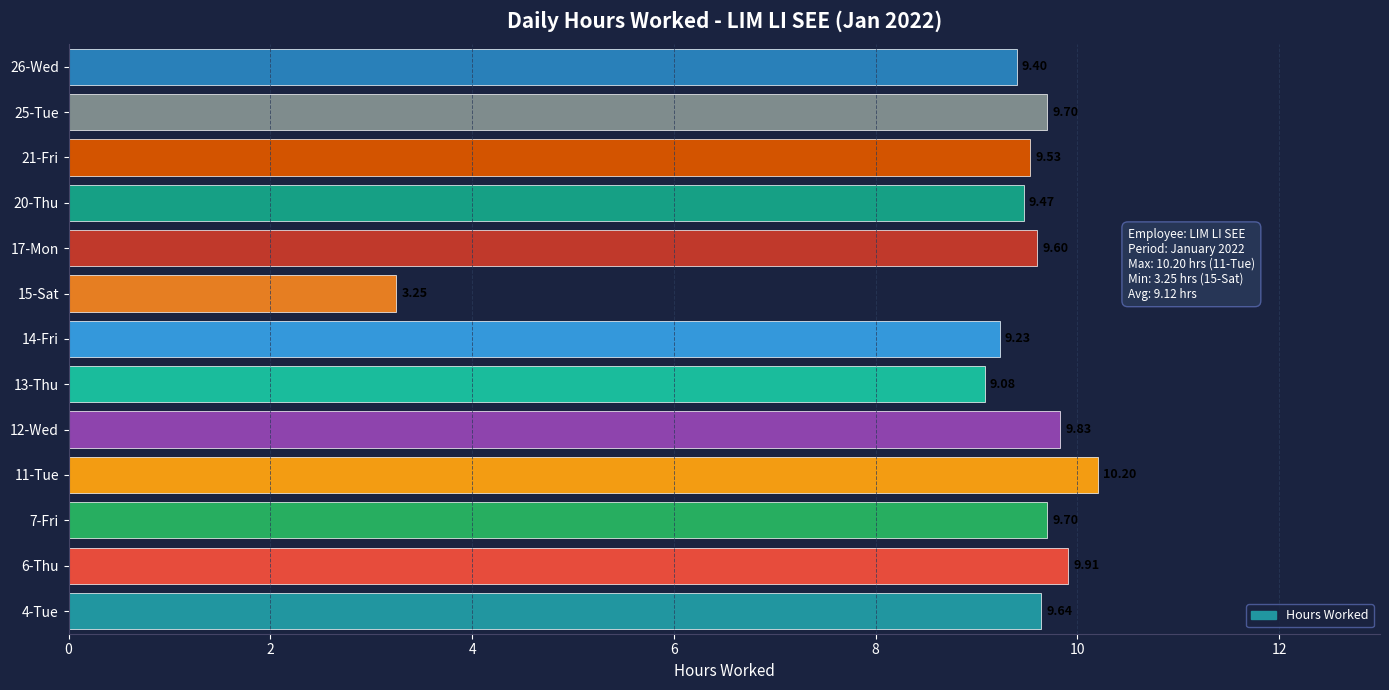

What is the ratio of the value at 4-Tue to the value at 15-Sat?

3.0